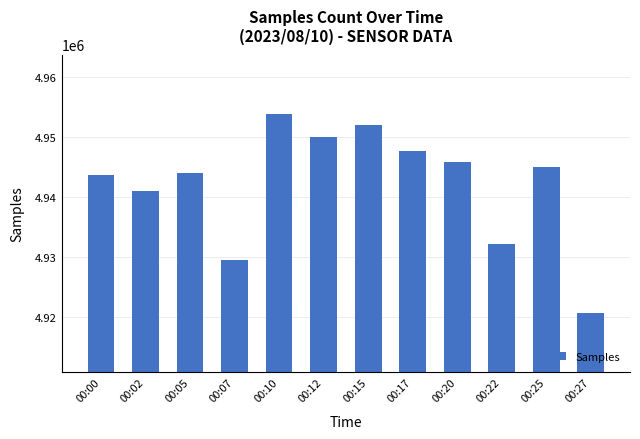

Does the chart contain stacked bars?

No